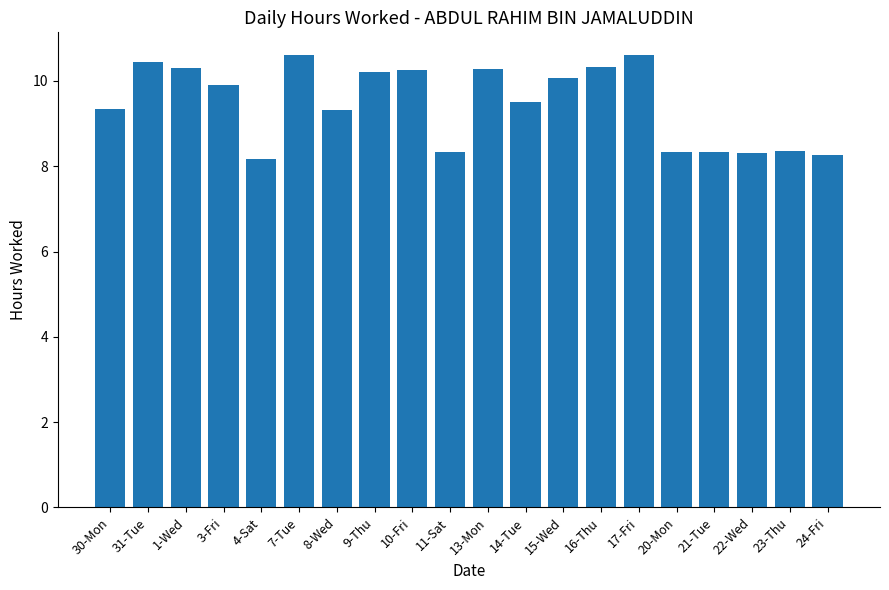

What is the label of the 13th bar from the left?

15-Wed